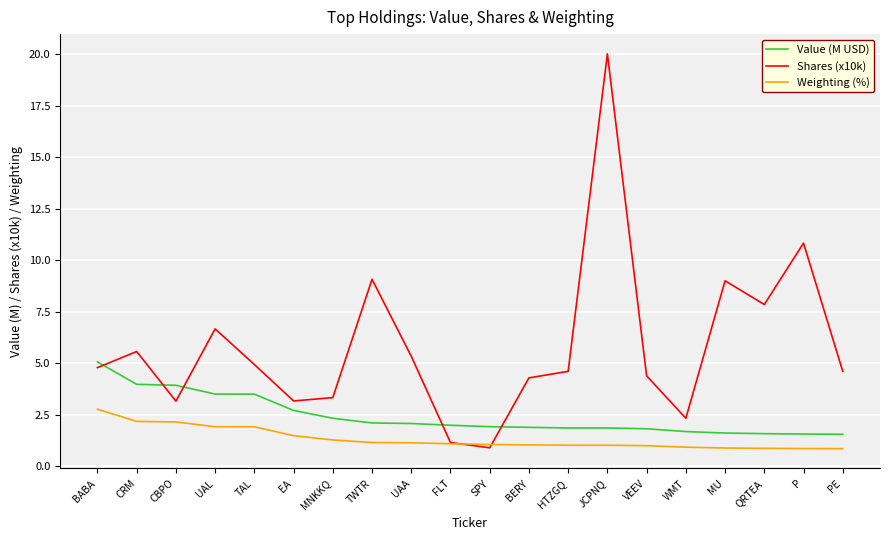

Which series has the largest range (max minus min)?

Shares (x10k)